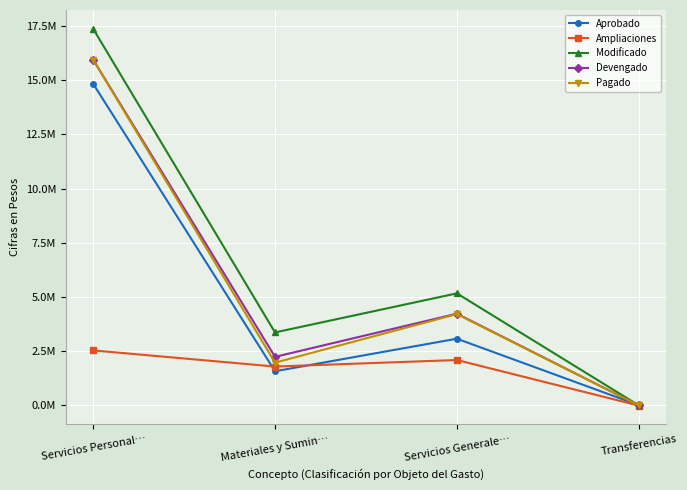

What are all the series names shown in the legend?

Aprobado, Ampliaciones, Modificado, Devengado, Pagado